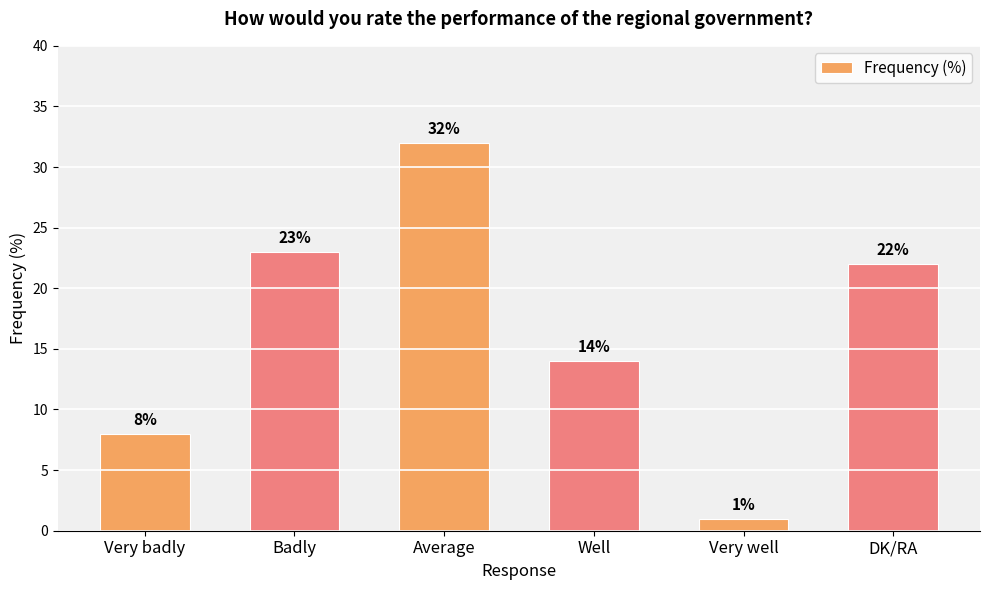

What is the change in value from Average to Well?

-18